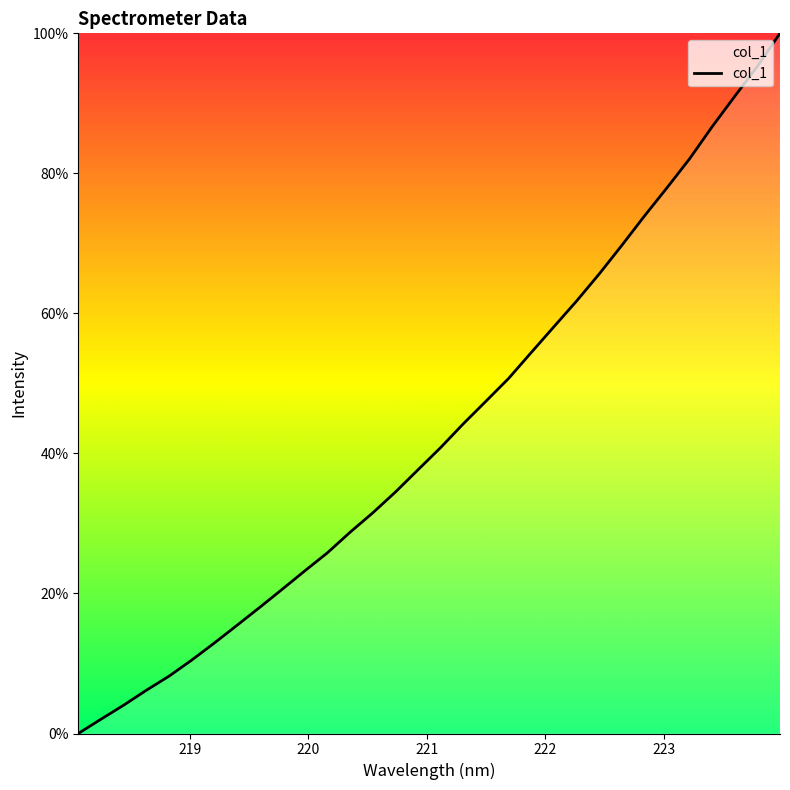

What is the maximum value shown in the chart?

100.0